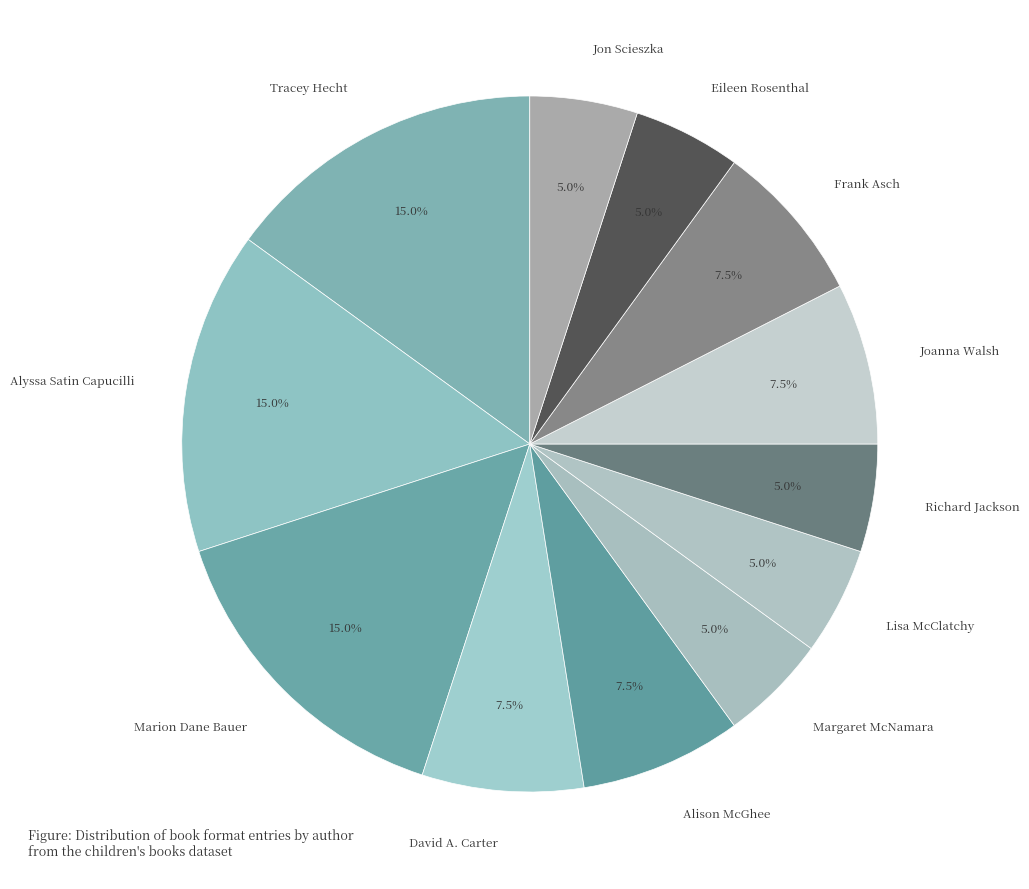

Count the number of slices in the pie.

12